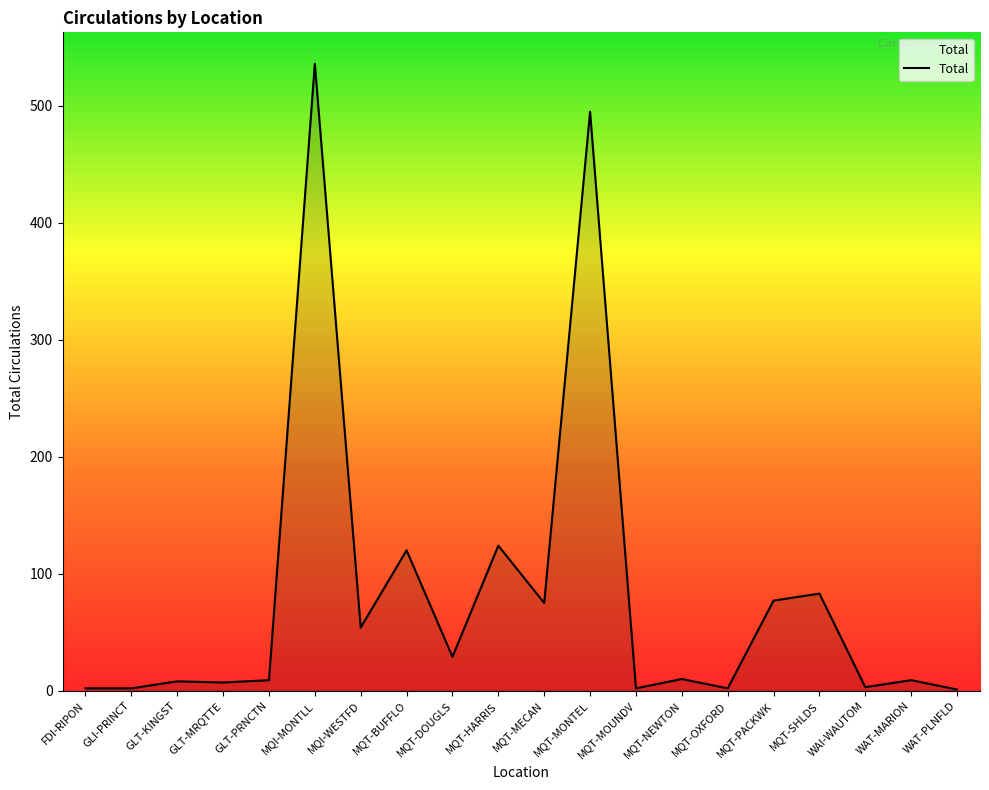

What position from the right is MQI-MONTLL?

15